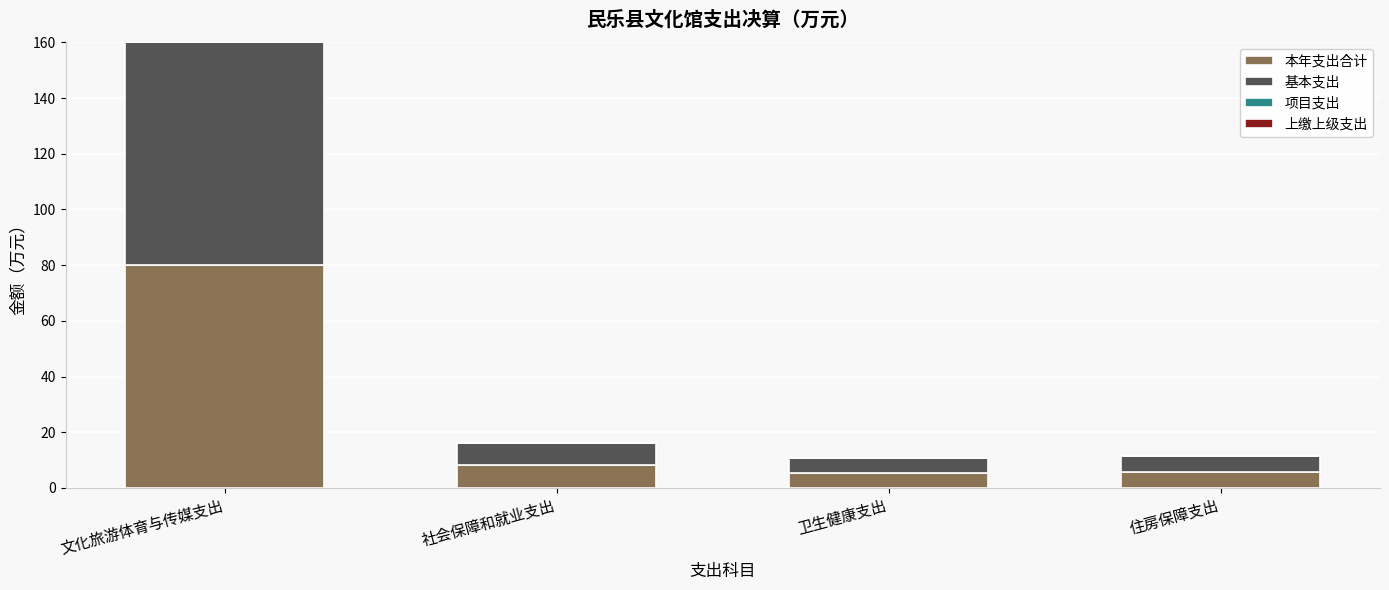

The value of 本年支出合计 at 住房保障支出 is 5.7. True or false?

True